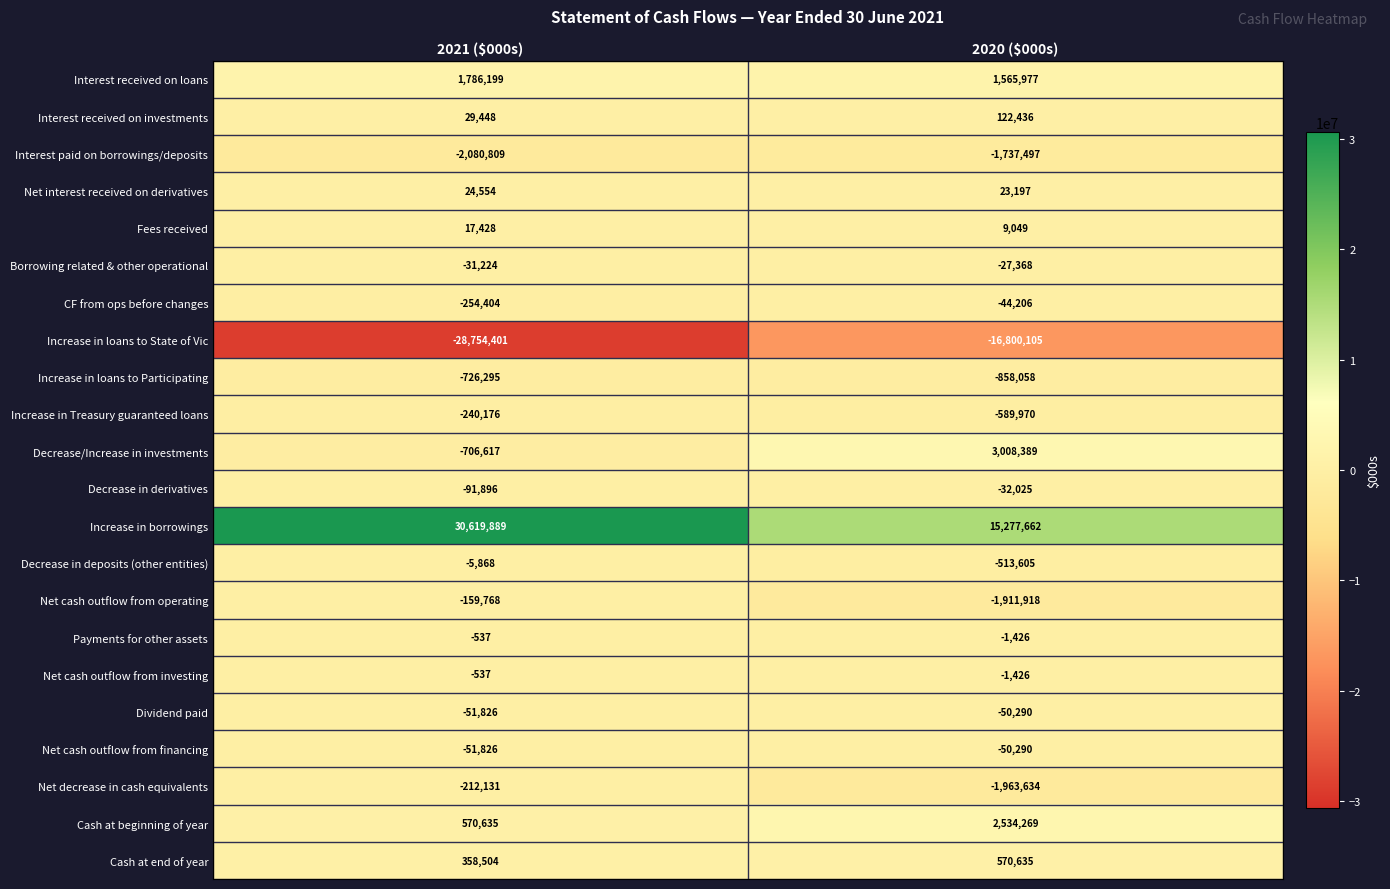

What is the smallest value displayed?

-28754401